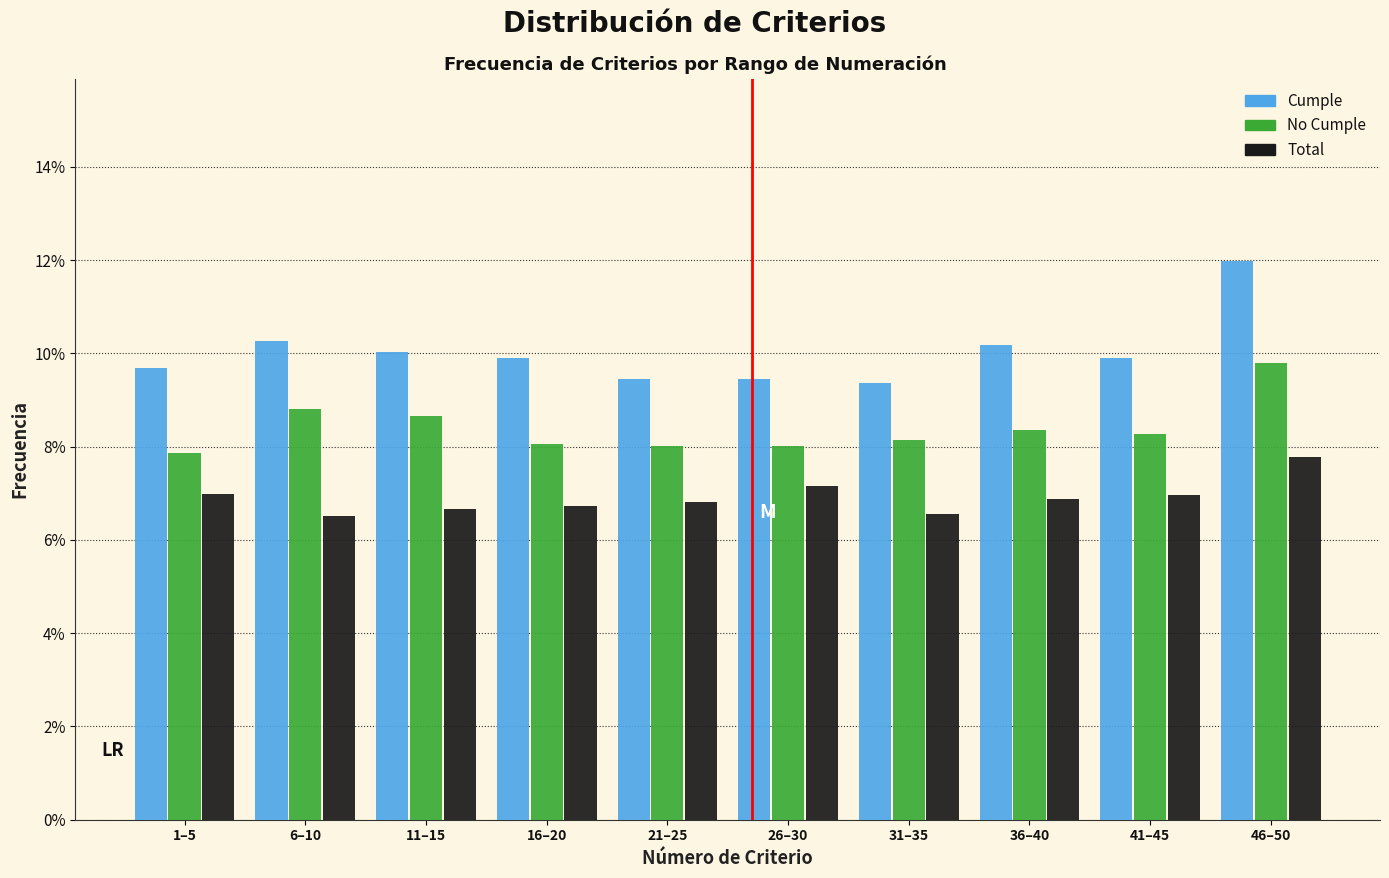

What is the sum of the Cumple values at 41–45 and 31–35?

19.3